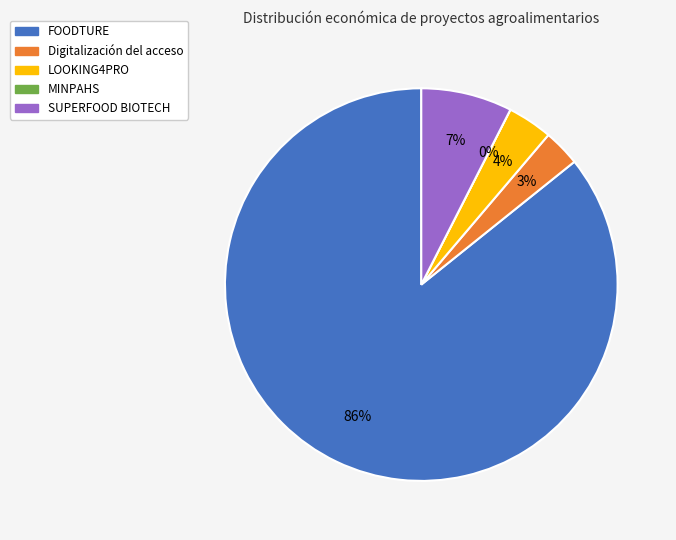

Which category has the smallest portion of the pie?

MINPAHS